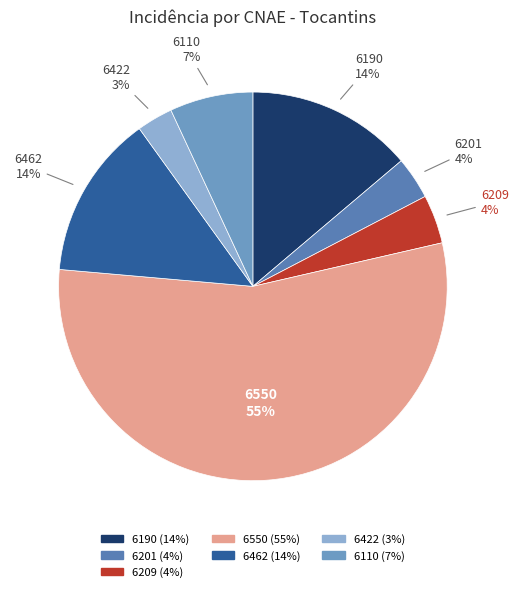

Which category has the smallest portion of the pie?

6422